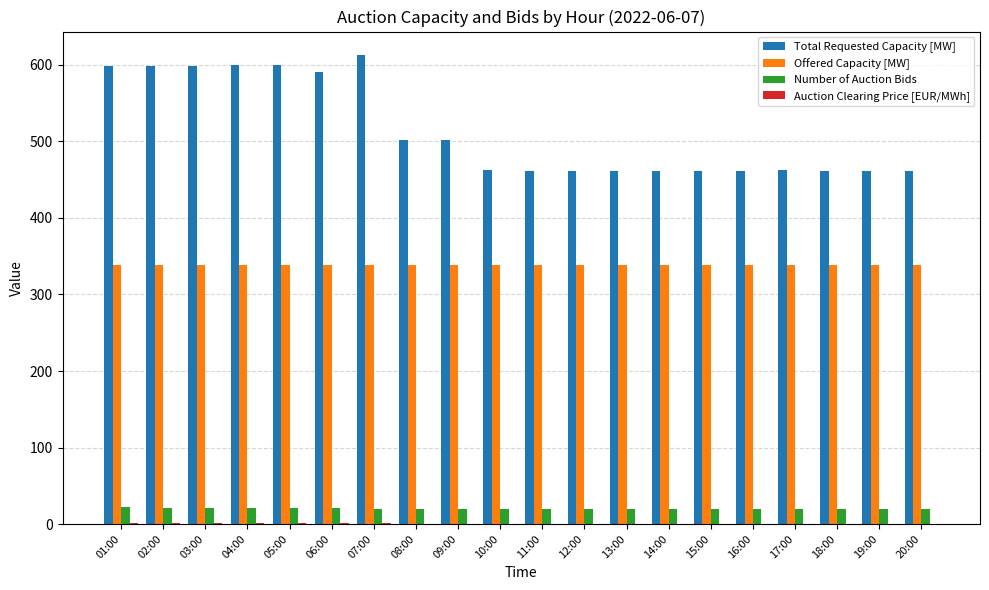

True or false: Total Requested Capacity [MW] has a value of 656.5 at 17:00.

False